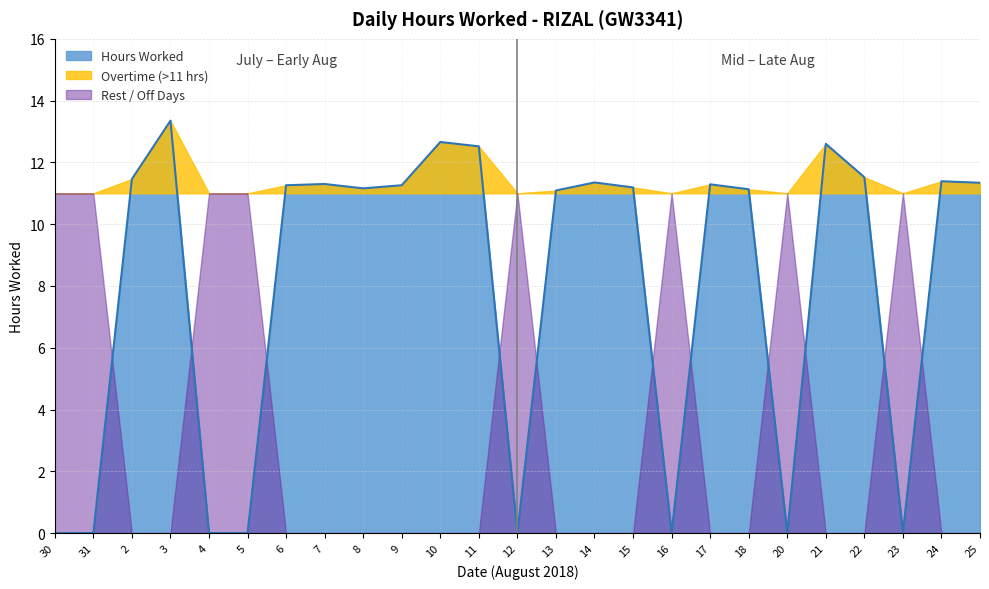

What is the change in value from 6 to 23?

-11.3